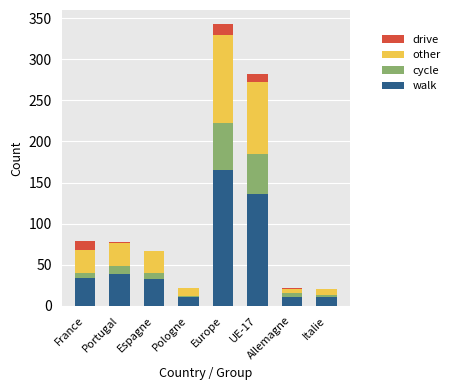

What is the sum of all walk values?

437